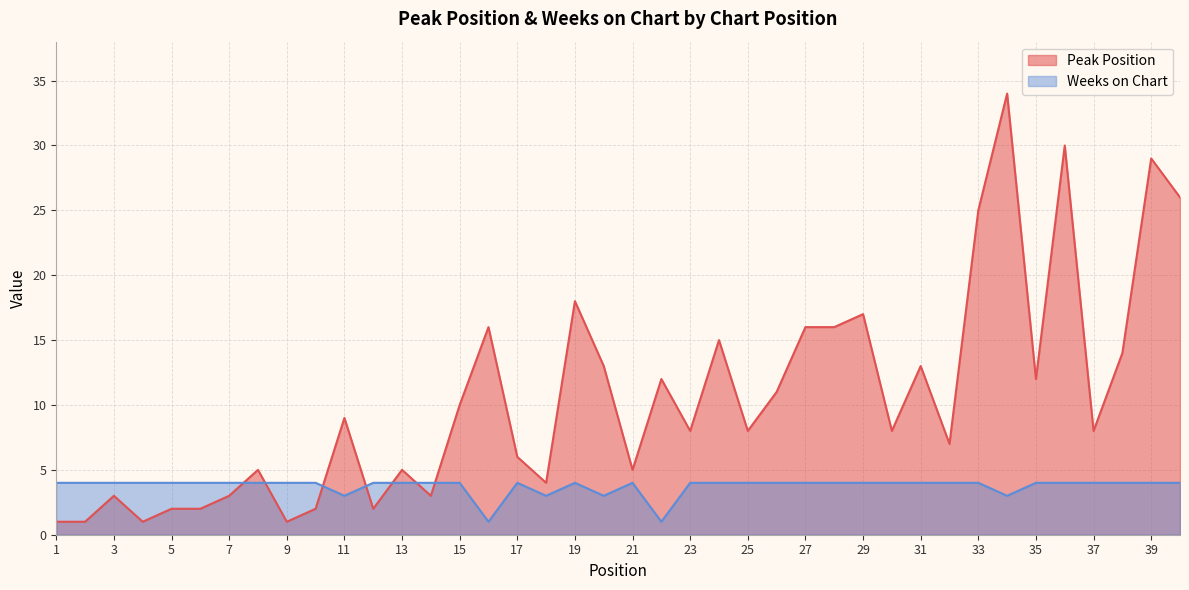

Does the chart display data point markers on the line(s)?

No